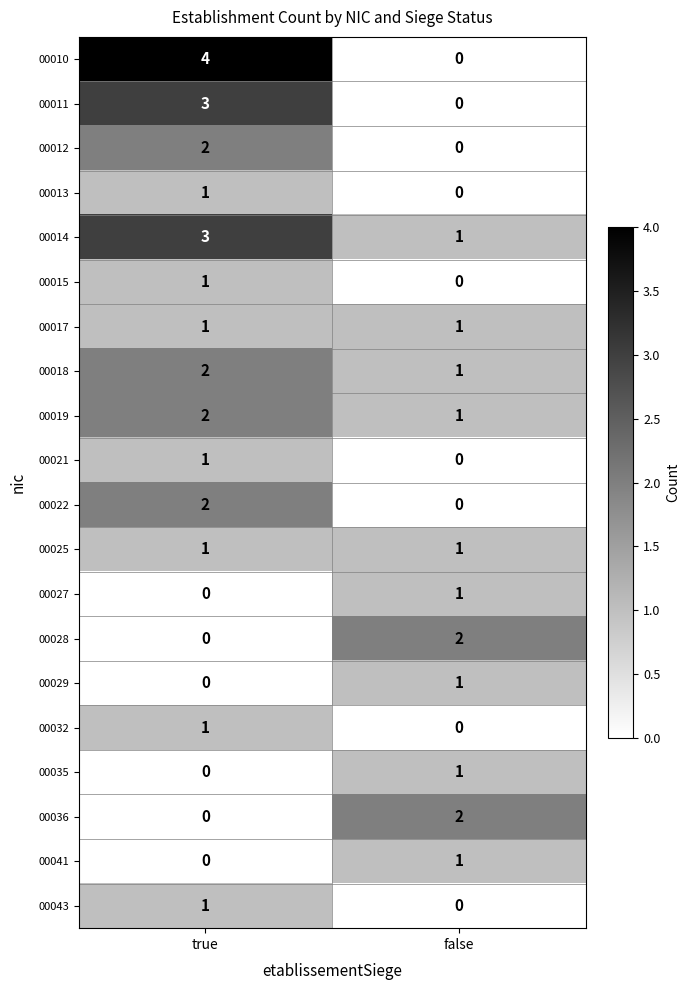

Which category has the lowest value in the 00032 series?

false